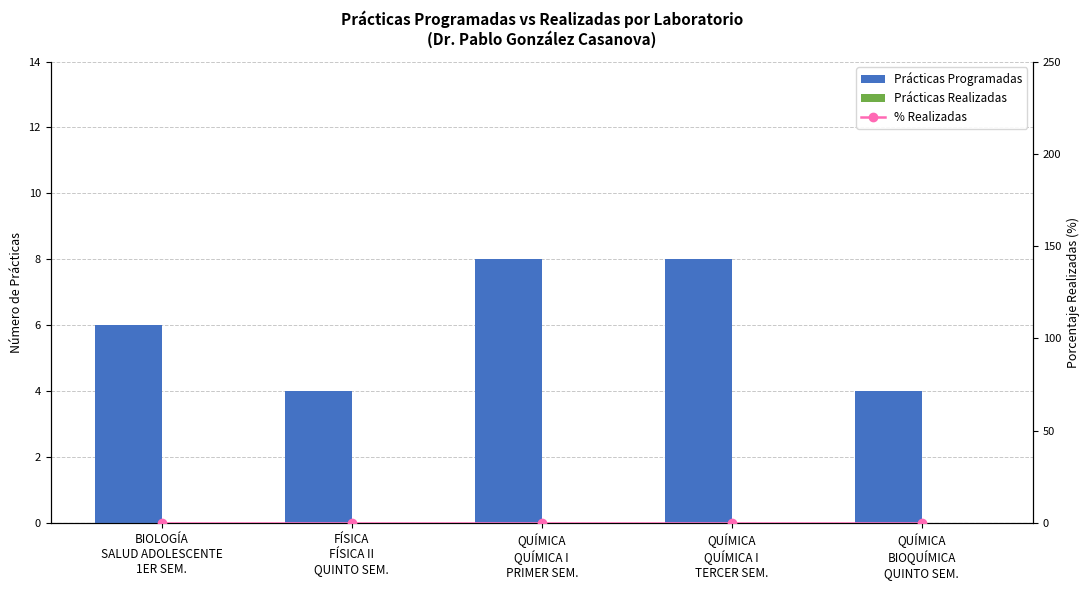

How many data points does each series have?

5